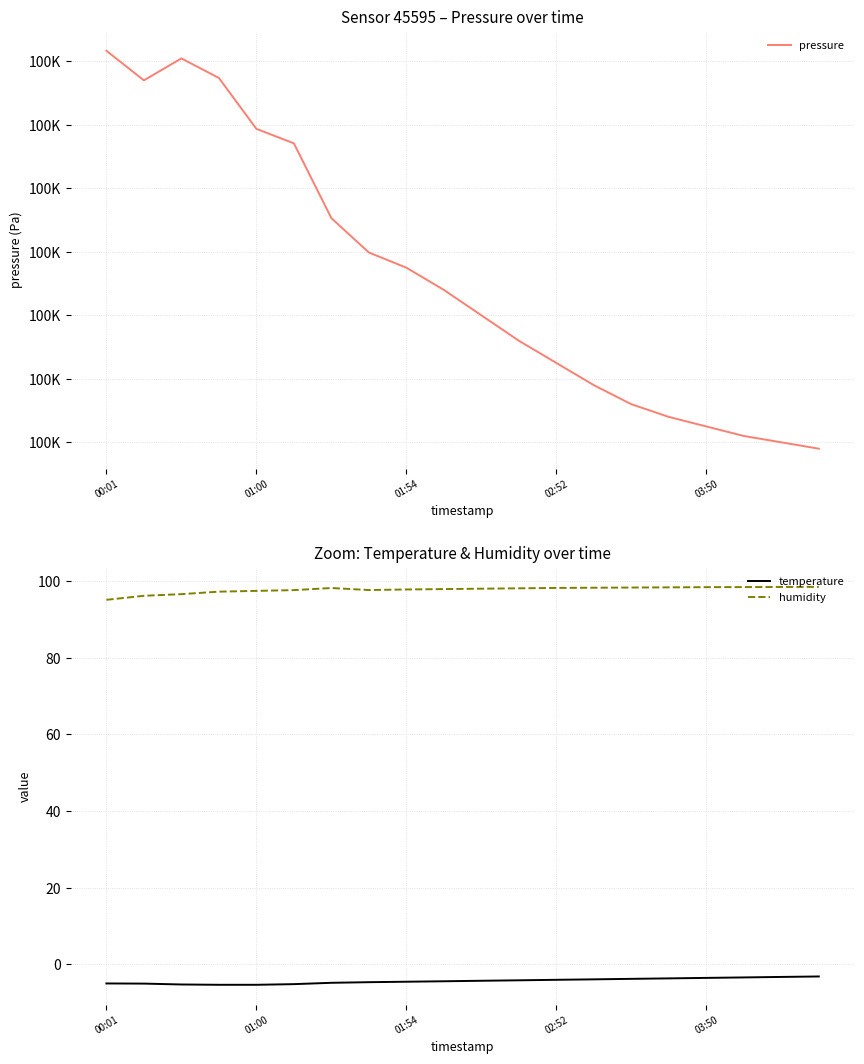

At which category is the sum across all series the highest?

00:01